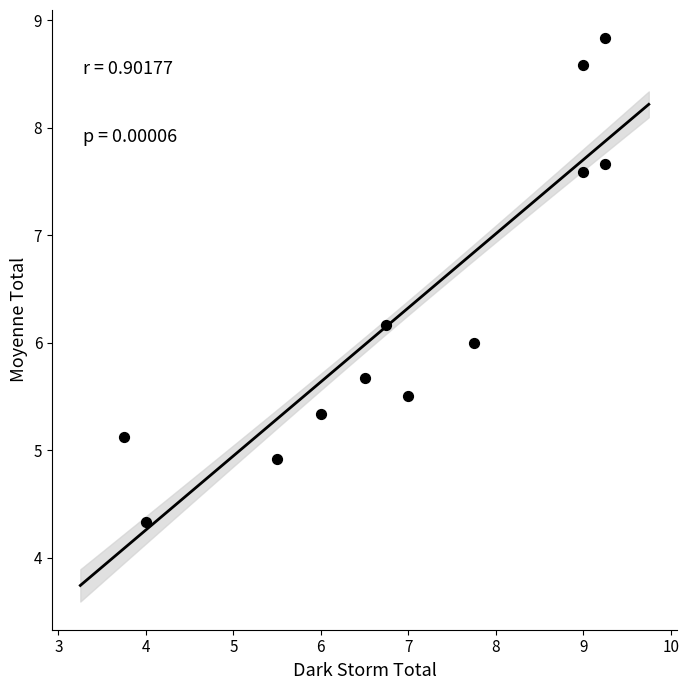

What is the range of Y values (max minus min)?

4.5